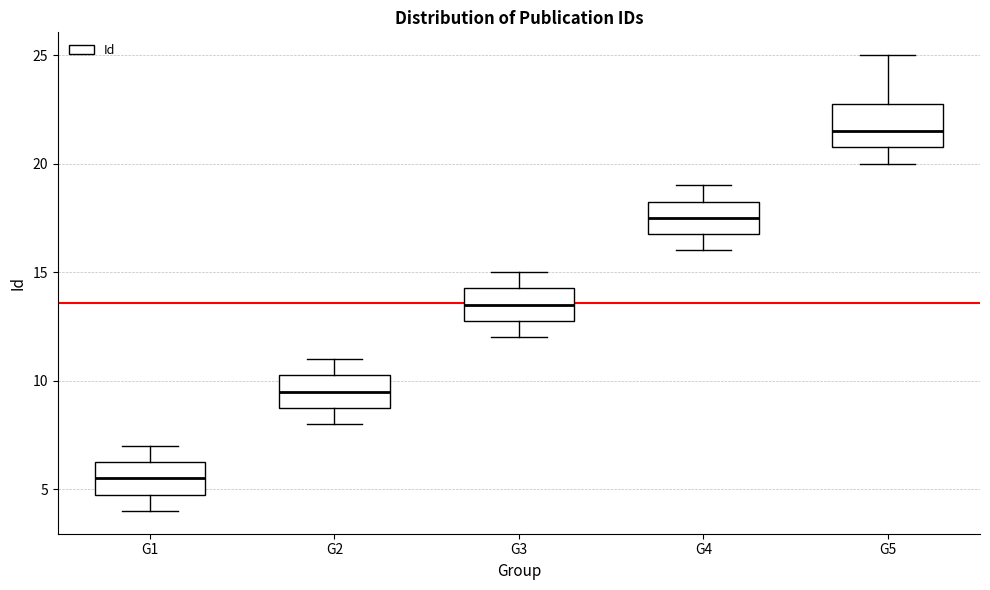

Where is the lower edge of the box for G3 on the y-axis? The values are not printed on the chart, so give them approximately, as read against the axis.

13.0